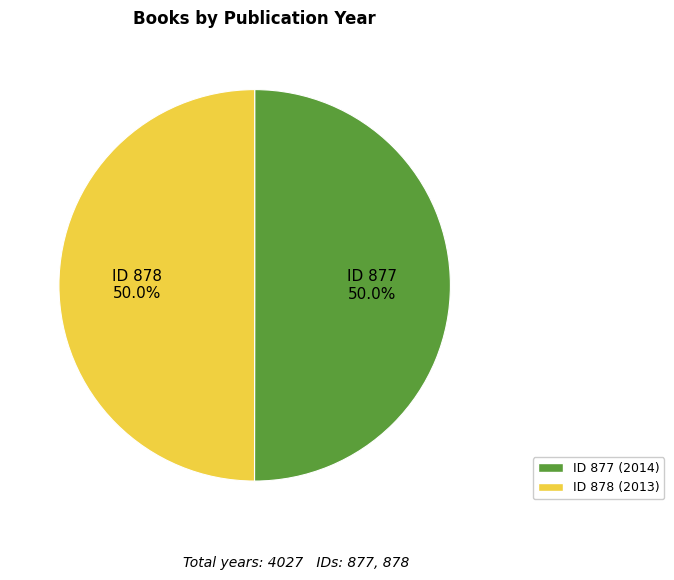

How many slices are in this pie chart?

2